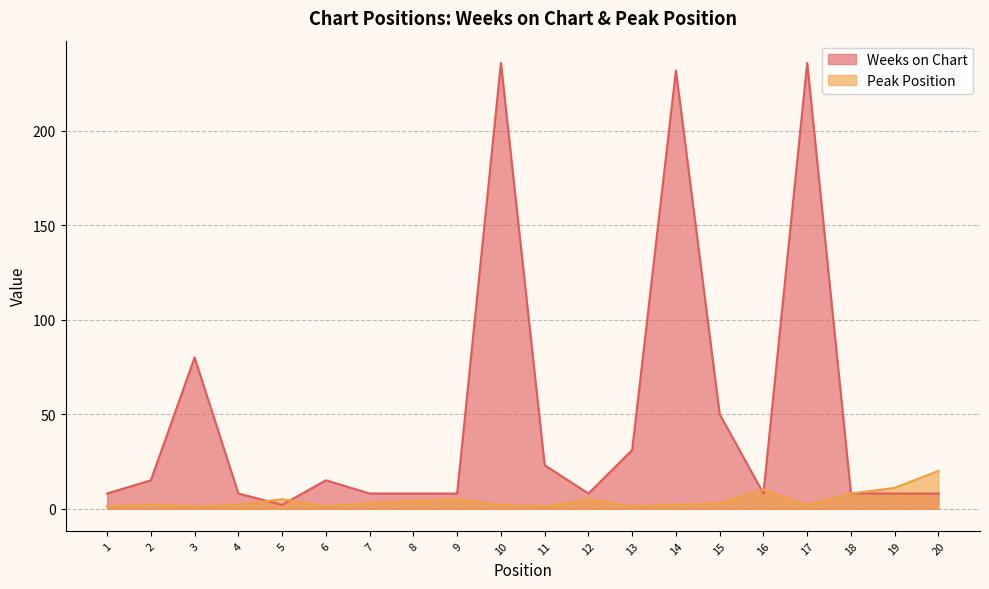

Which series changed the most between 3 and 13?

Weeks on Chart